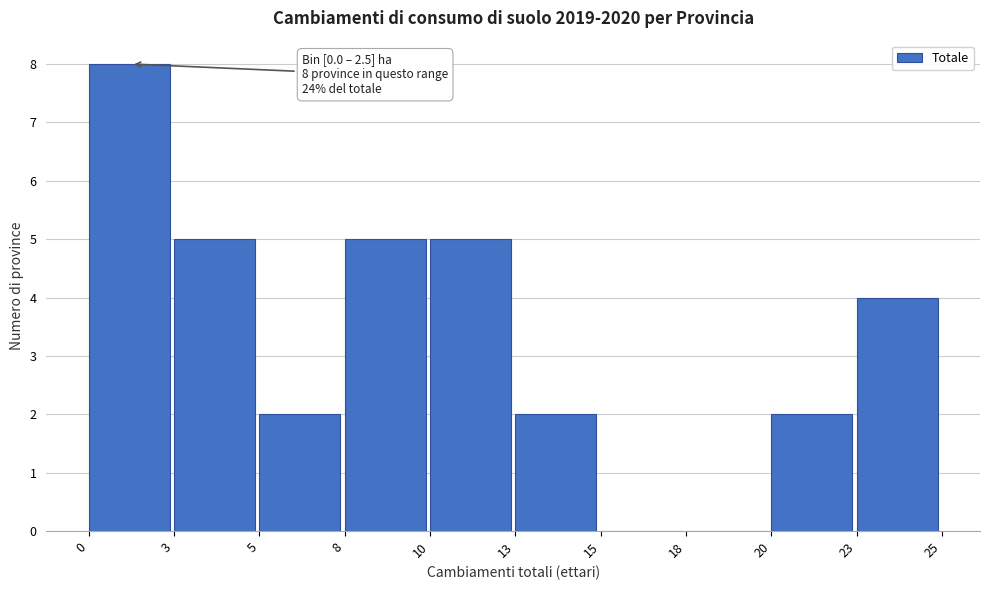

Reading left to right, transcribe all the data shown in this chart.

0=8	3=5	5=2	8=5	10=5	13=2	15=0	18=0	20=2	23=4